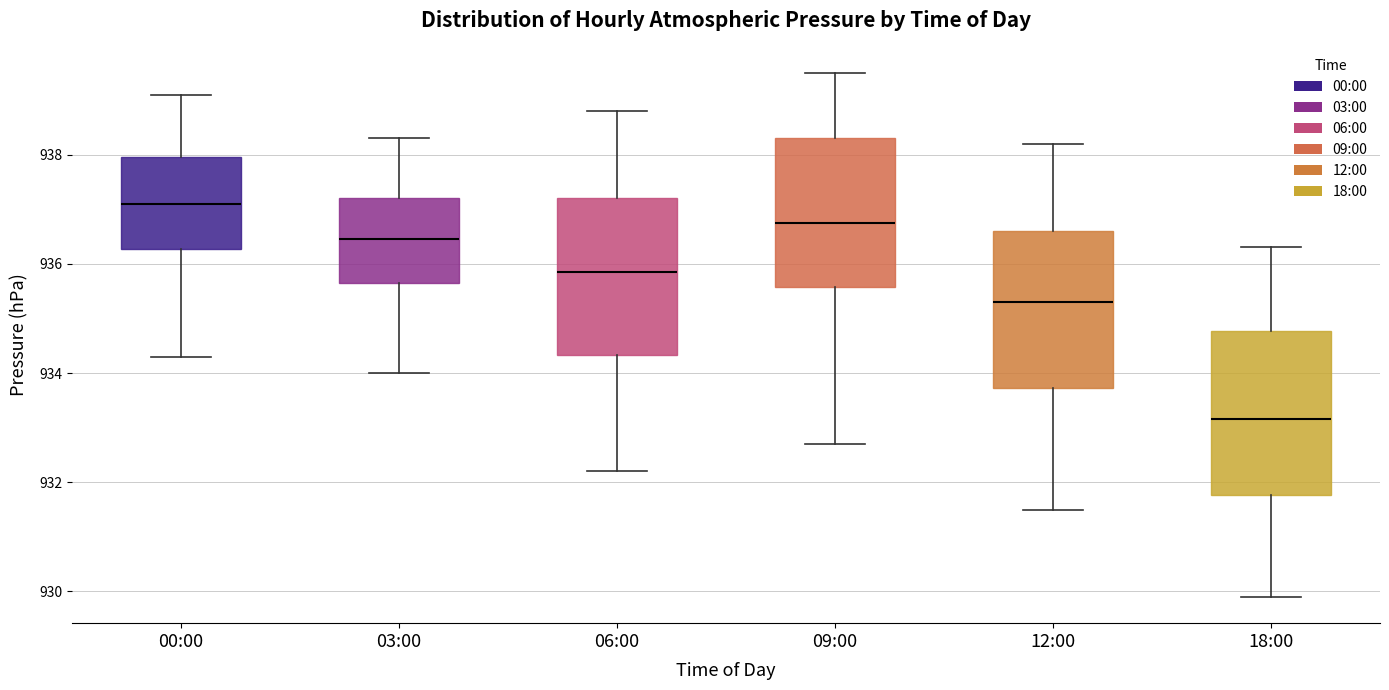

Which box has the lowest median line?

18:00